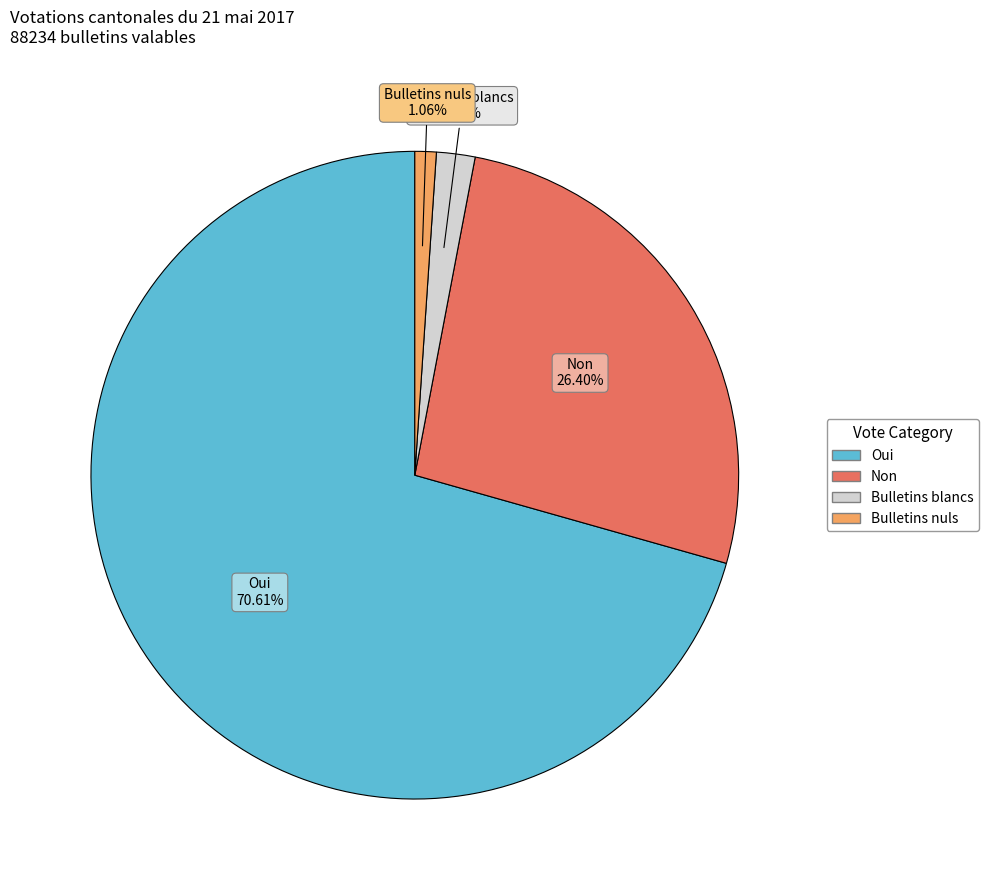

Is there any slice that represents more than half of the pie?

Yes